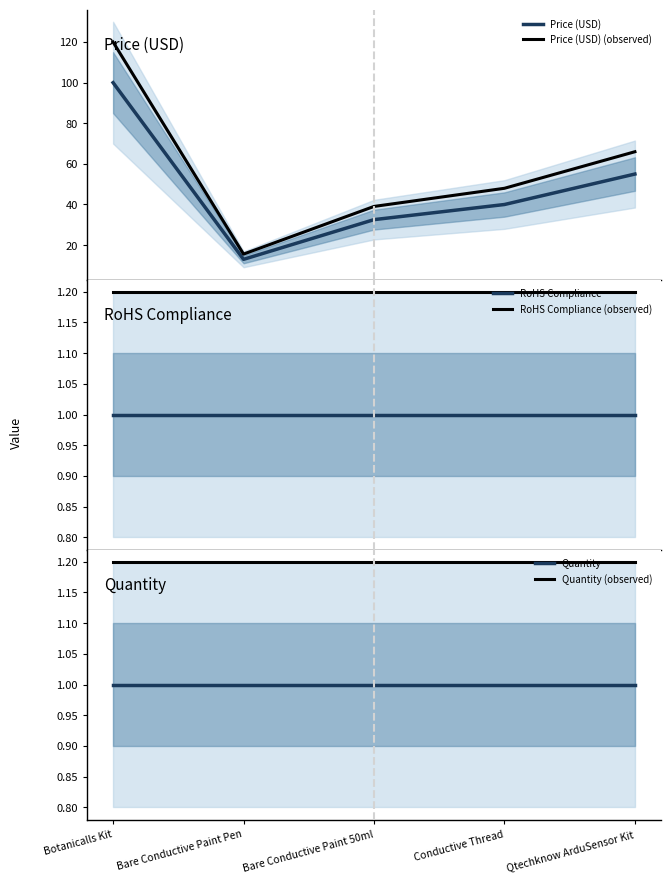

Is it true that Quantity equals 0.4 at Bare Conductive Paint Pen?

False